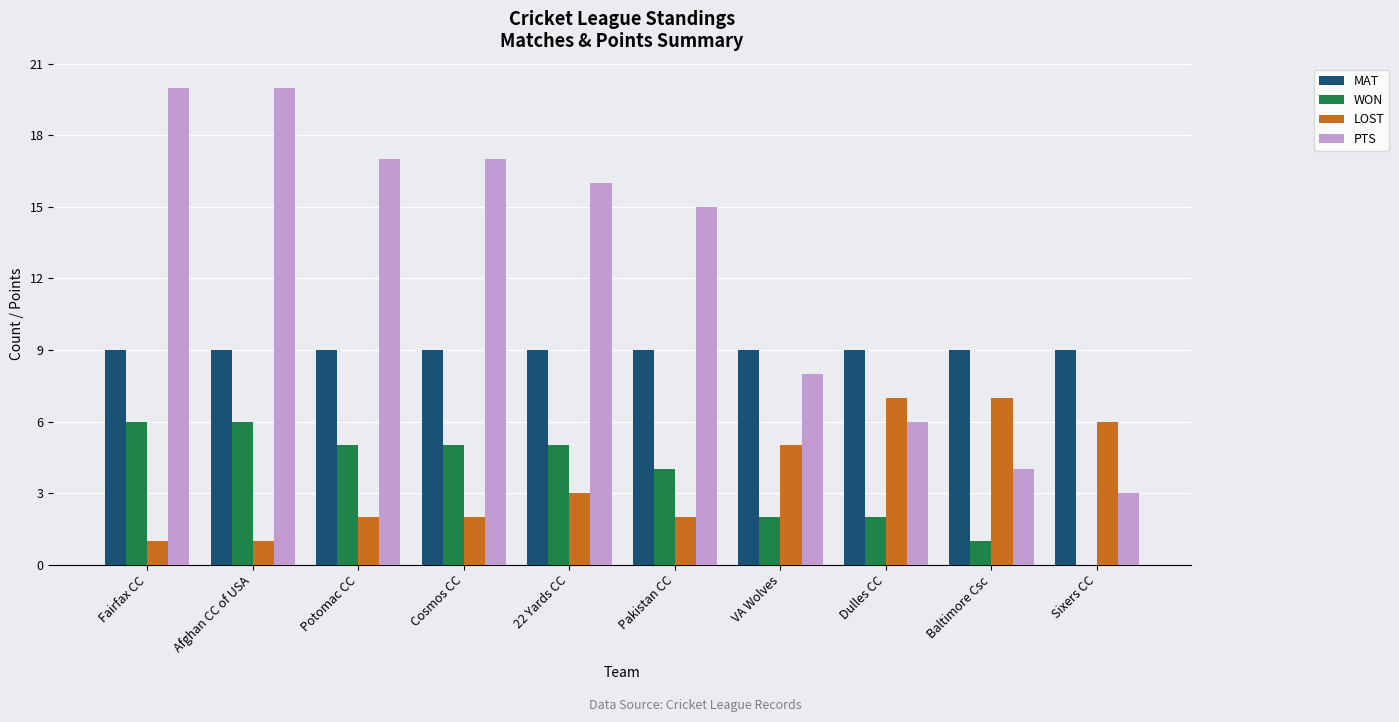

What is the sum of all LOST values?

36